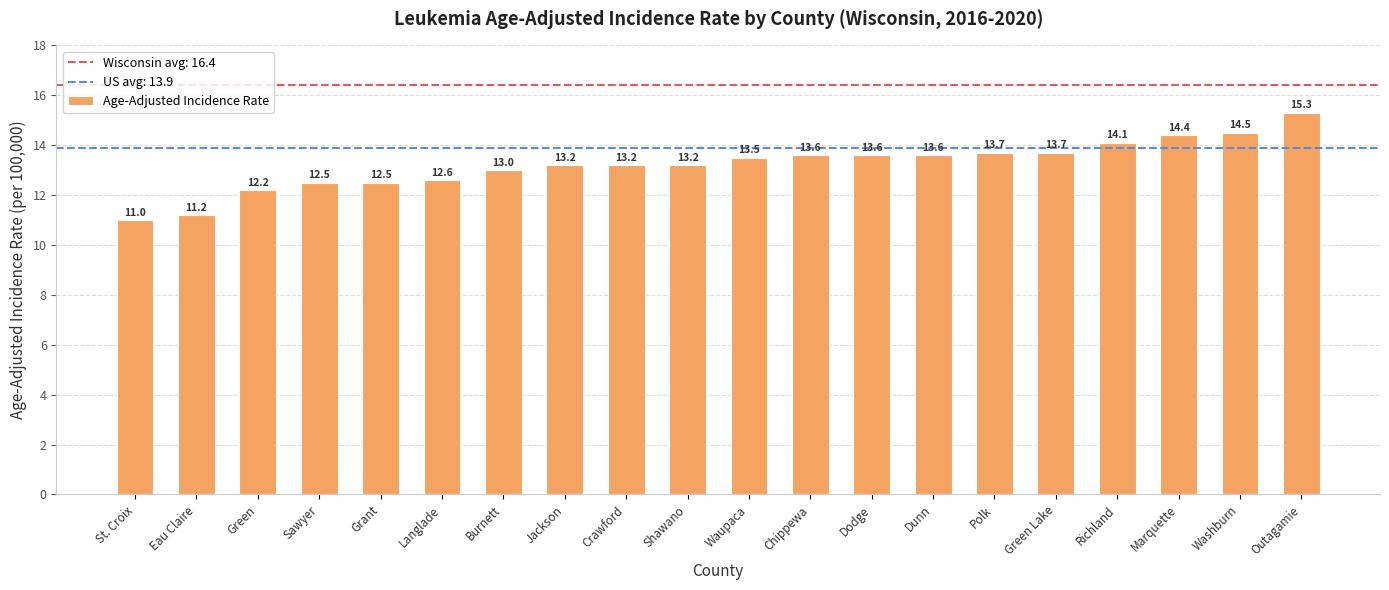

Which category has the highest value across all series?

Outagamie